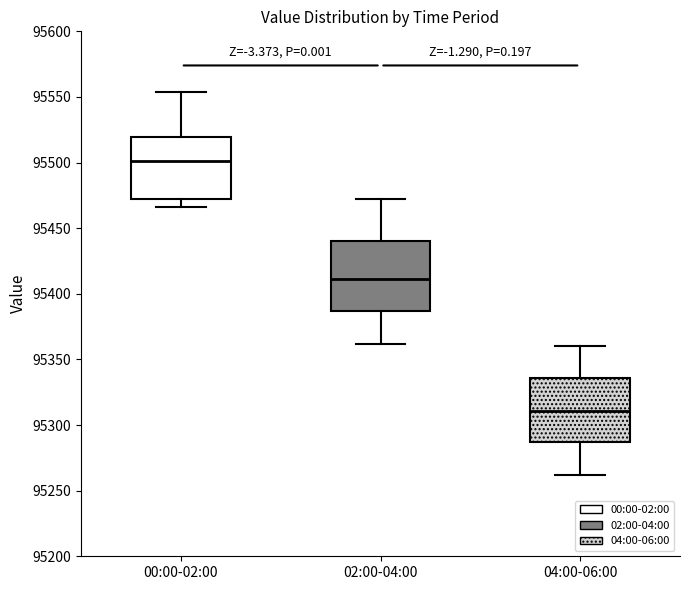

Reading left to right, transcribe this box plot: for each box, give where its median line is, the range the box spans, and where its two whiskers end, as read against the y-axis. The values are not printed on the chart, so give them approximately, as read against the axis.

00:00-02:00: median 95500, box 95475 to 95520, whiskers 95465 to 95555
02:00-04:00: median 95410, box 95385 to 95440, whiskers 95360 to 95470
04:00-06:00: median 95310, box 95285 to 95335, whiskers 95260 to 95360